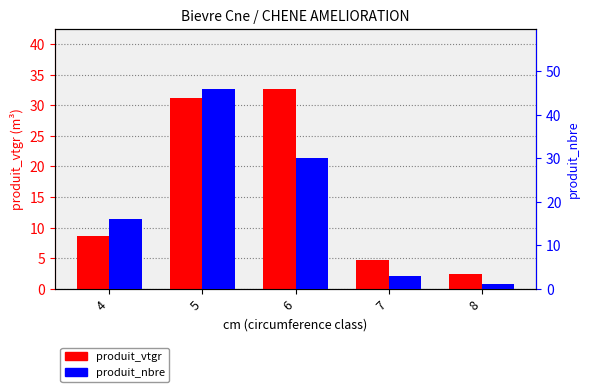

Between 6 and 8, which is larger?

6